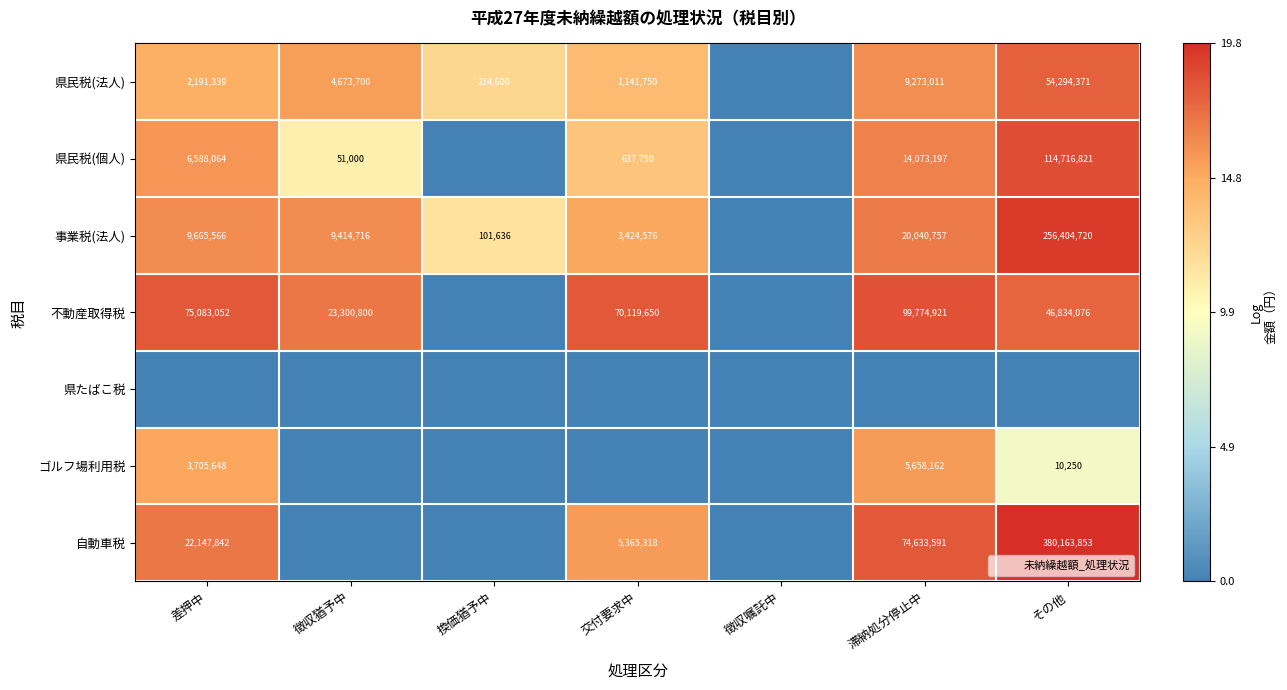

Where does the 自動車税 series first go above 15?

差押中